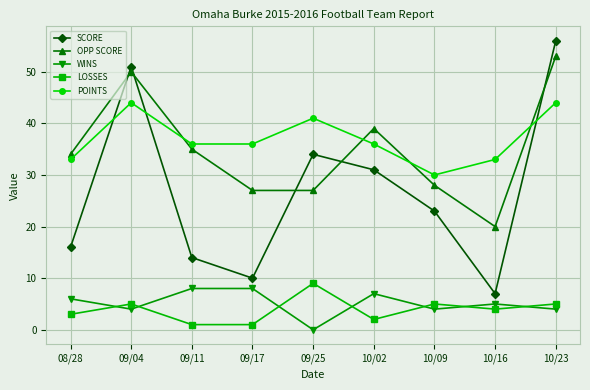

Reading left to right, transcribe all the data shown in this chart.

SCORE: 16	51	14	10	34	31	23	7	56
OPP SCORE: 34	50	35	27	27	39	28	20	53
WINS: 6	4	8	8	0	7	4	5	4
LOSSES: 3	5	1	1	9	2	5	4	5
POINTS: 33	44	36	36	41	36	30	33	44